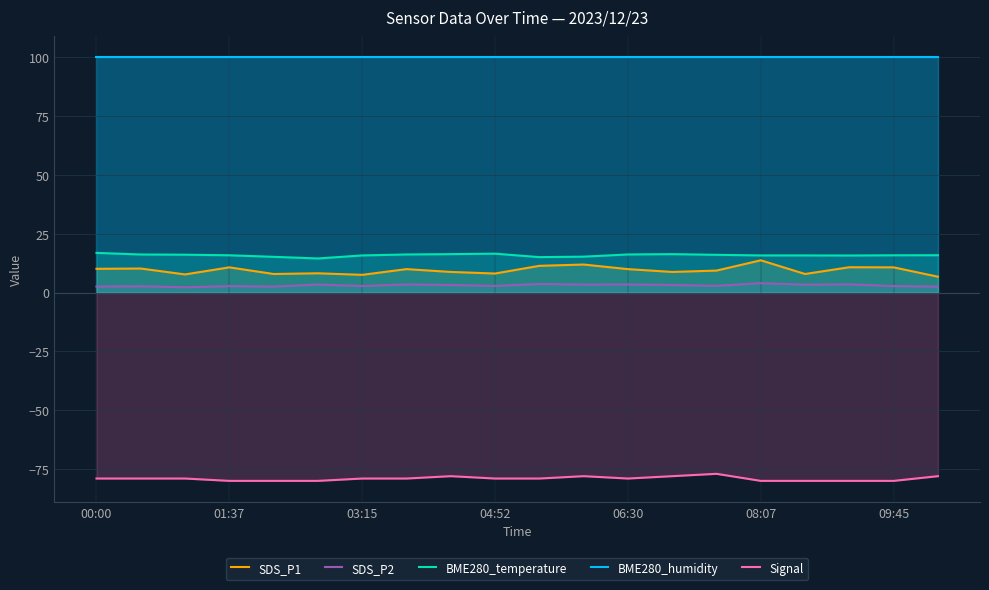

What is the sum of all SDS_P2 values?

62.1